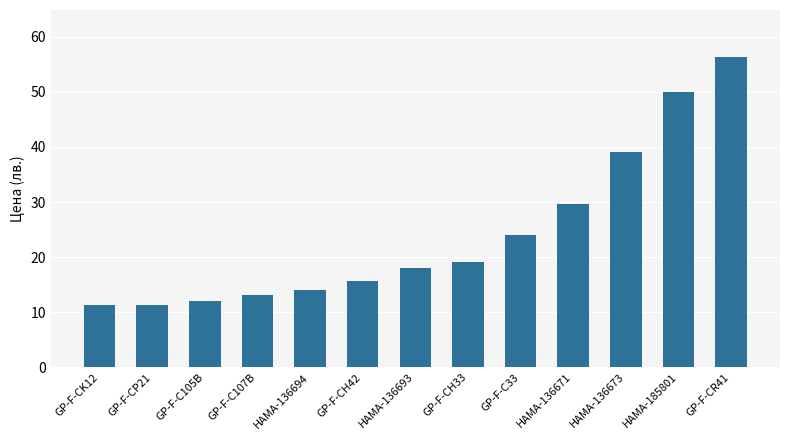

What is the difference between the values at GP-F-C33 and HAMA-136694?

9.9